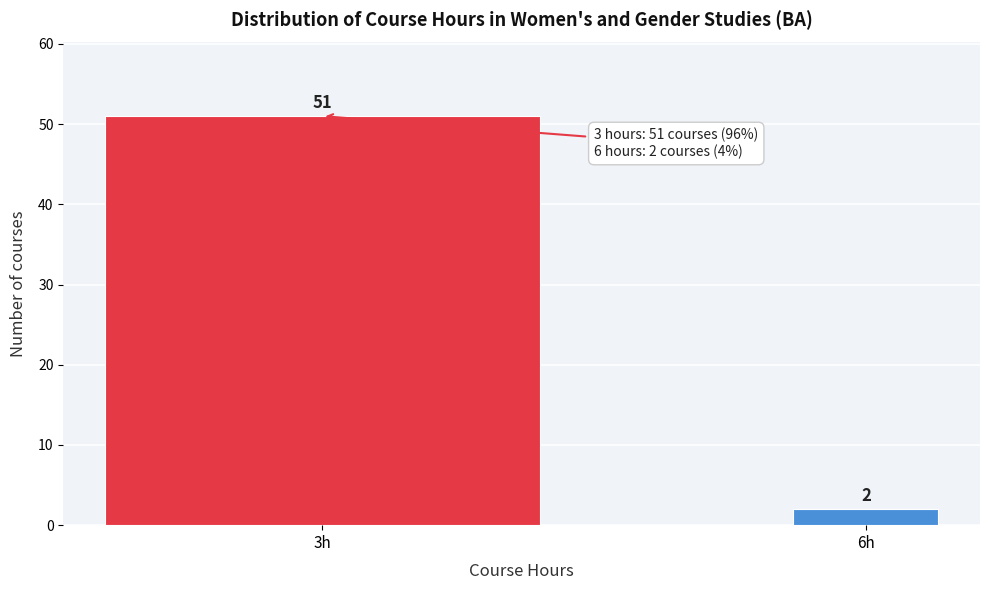

Reading left to right, what are all the values shown in this chart?

3h=51	6h=2